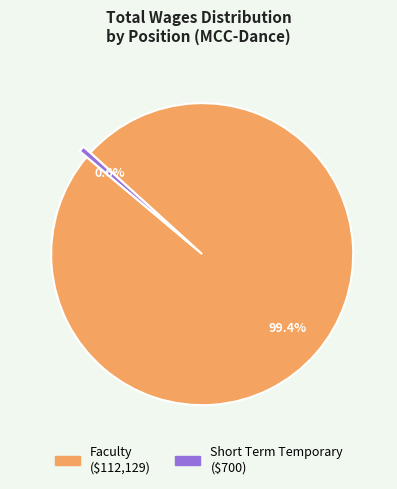

What is the largest slice in the pie chart?

Faculty